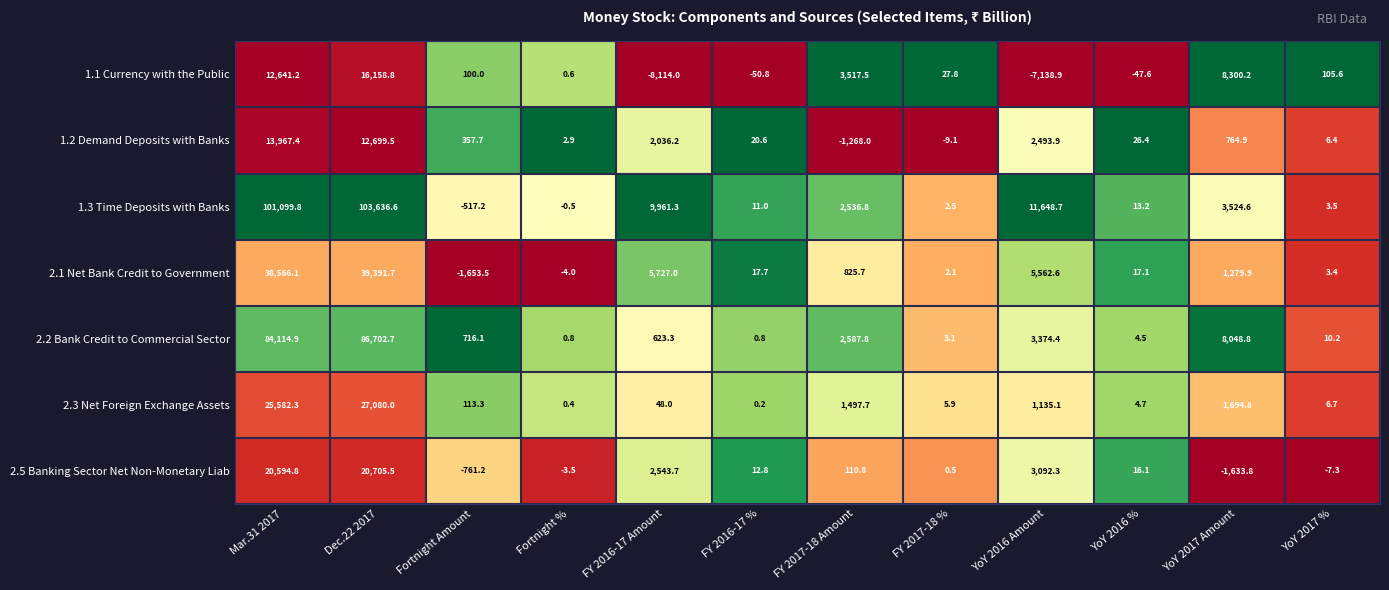

Is it true that 2.2 Bank Credit to Commercial Sector equals 2587.8 at FY 2017-18 Amount?

True